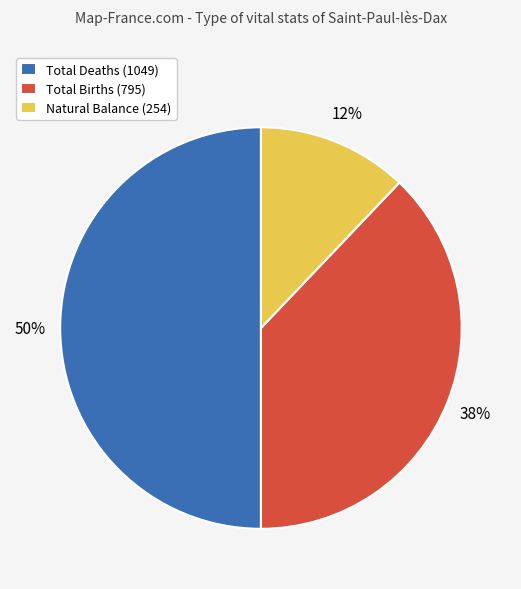

Rank the categories by value from lowest to highest.

Natural Balance (254), Total Births (795), Total Deaths (1049)